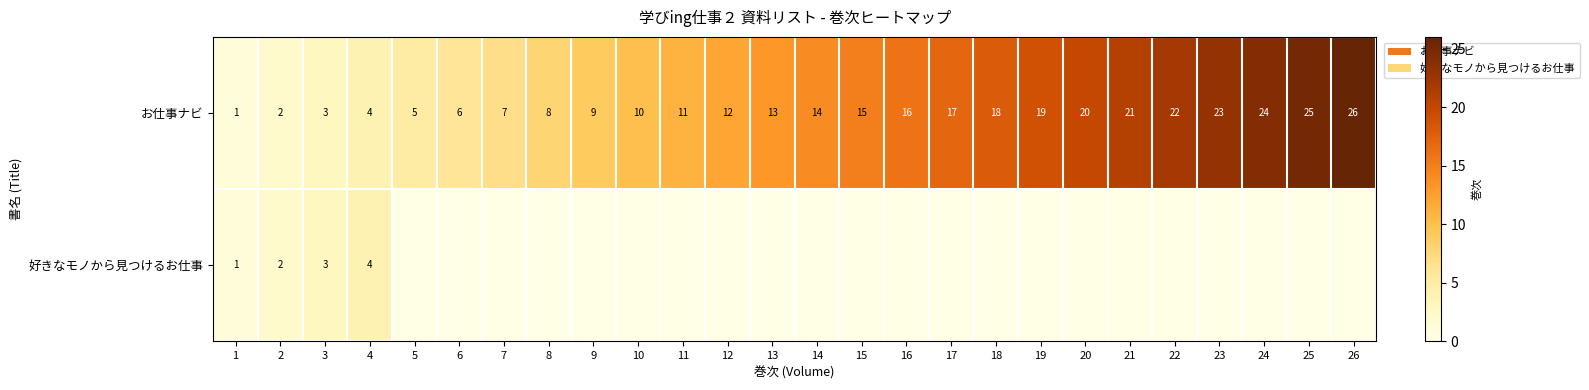

Rank the categories by お仕事ナビ value from lowest to highest.

1, 2, 3, 4, 5, 6, 7, 8, 9, 10, 11, 12, 13, 14, 15, 16, 17, 18, 19, 20, 21, 22, 23, 24, 25, 26